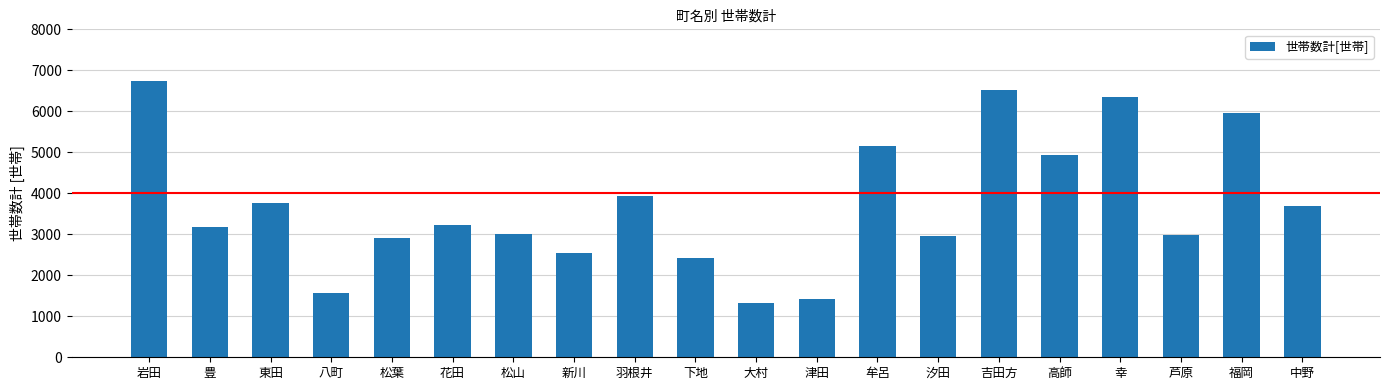

What is the sum of the values at 豊 and 羽根井?

7114